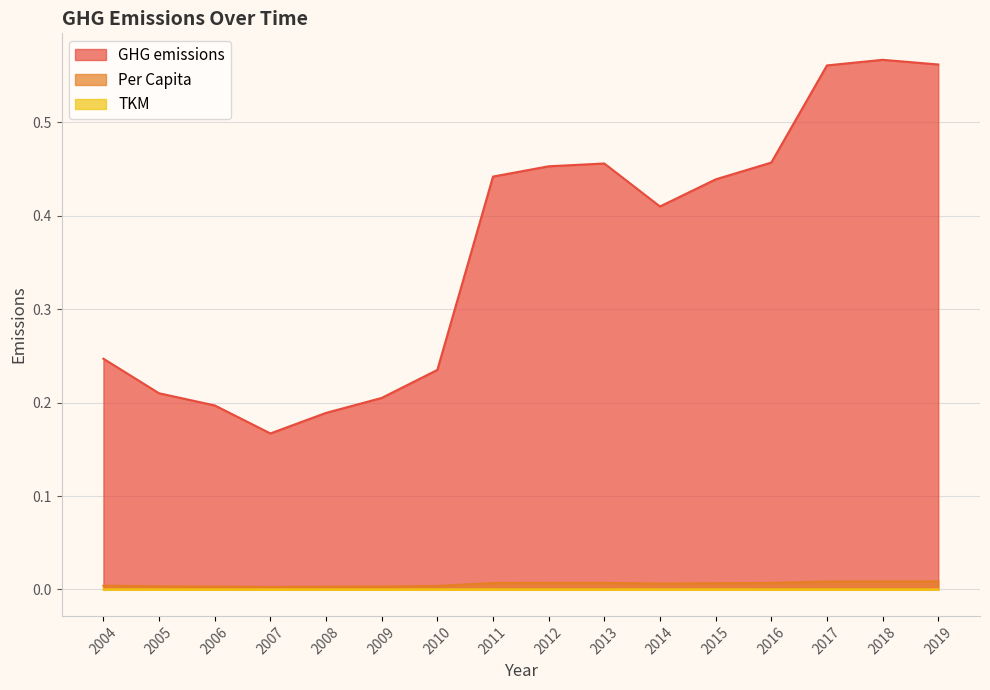

What value does the GHG emissions series have at 2013?

0.5